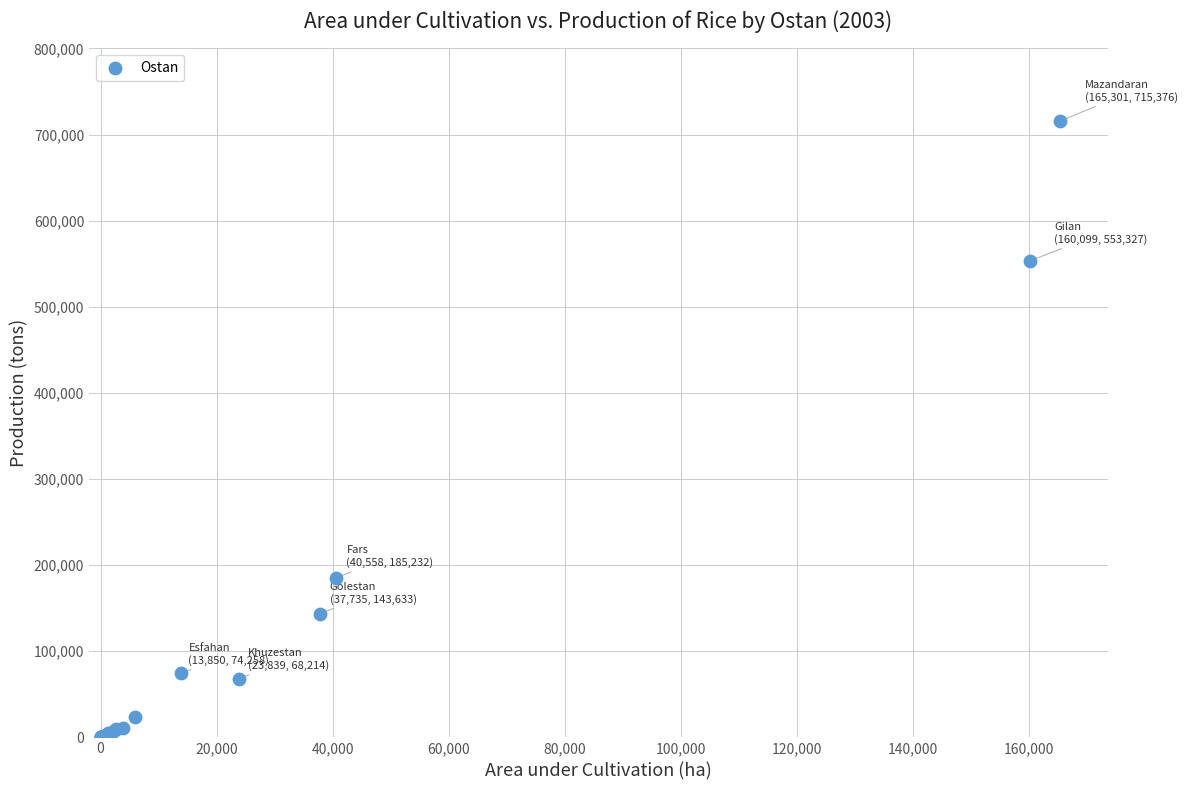

What Y value in the scatter plot is closest to 357692?

185232